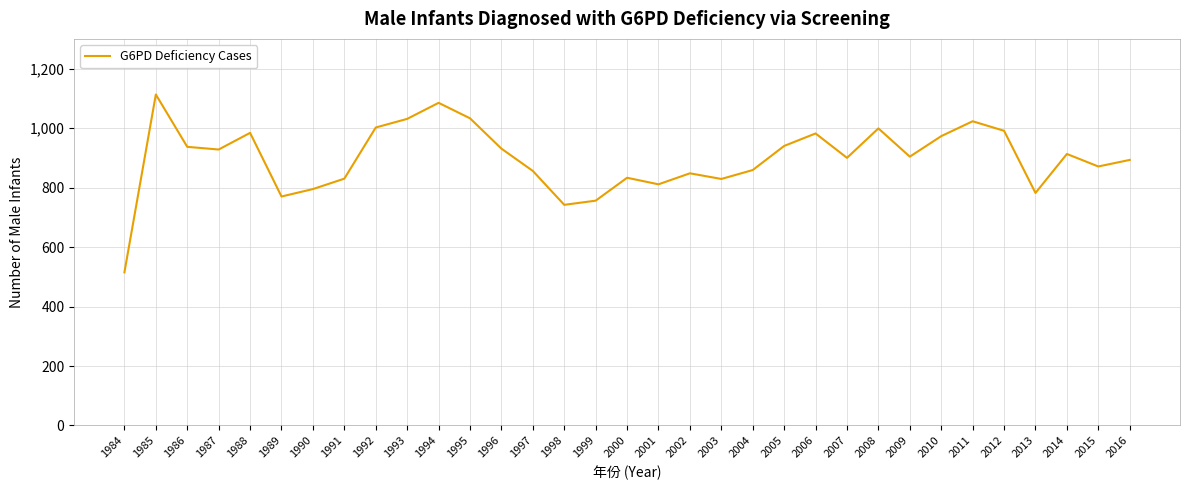

What is the difference between the maximum and minimum values?

598